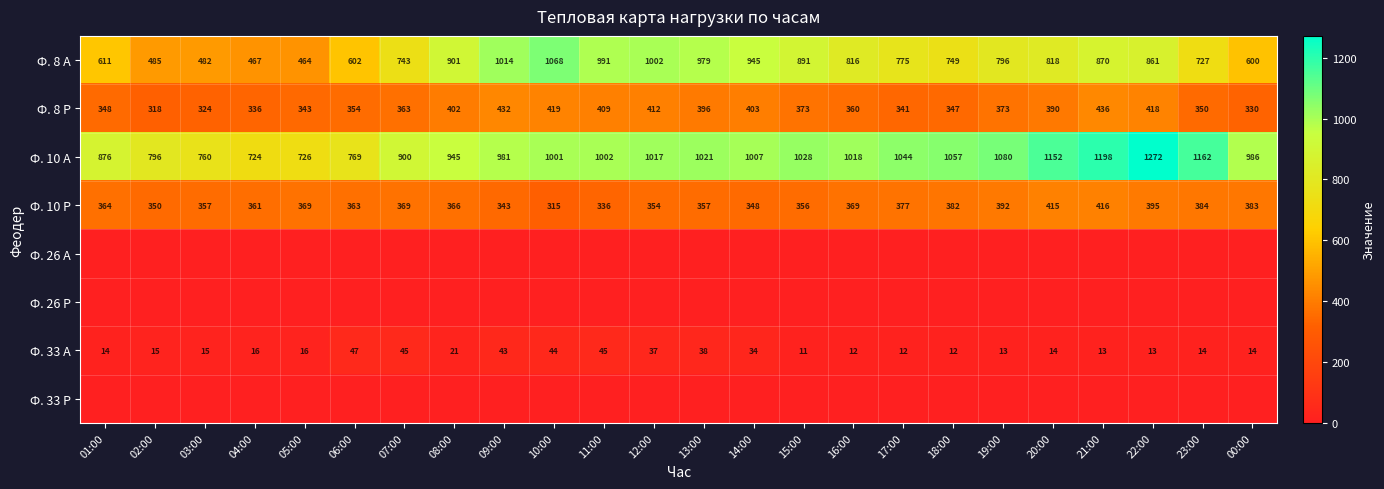

Is the value of Ф. 10 Р at 02:00 greater than the value of Ф. 33 А at 10:00?

Yes